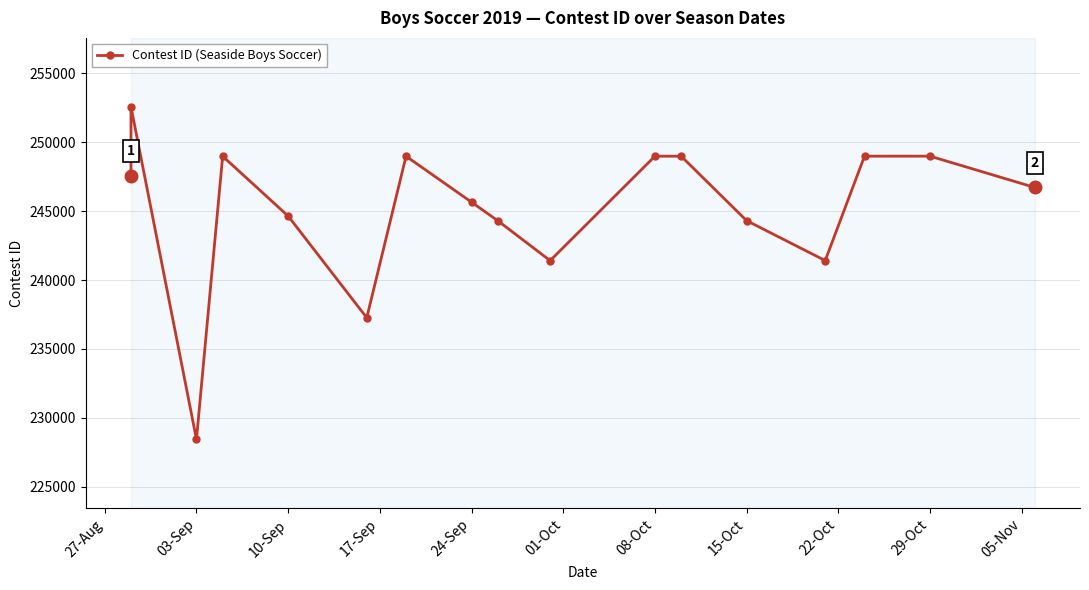

What is the label of the 16th point from the right?

03-Sep